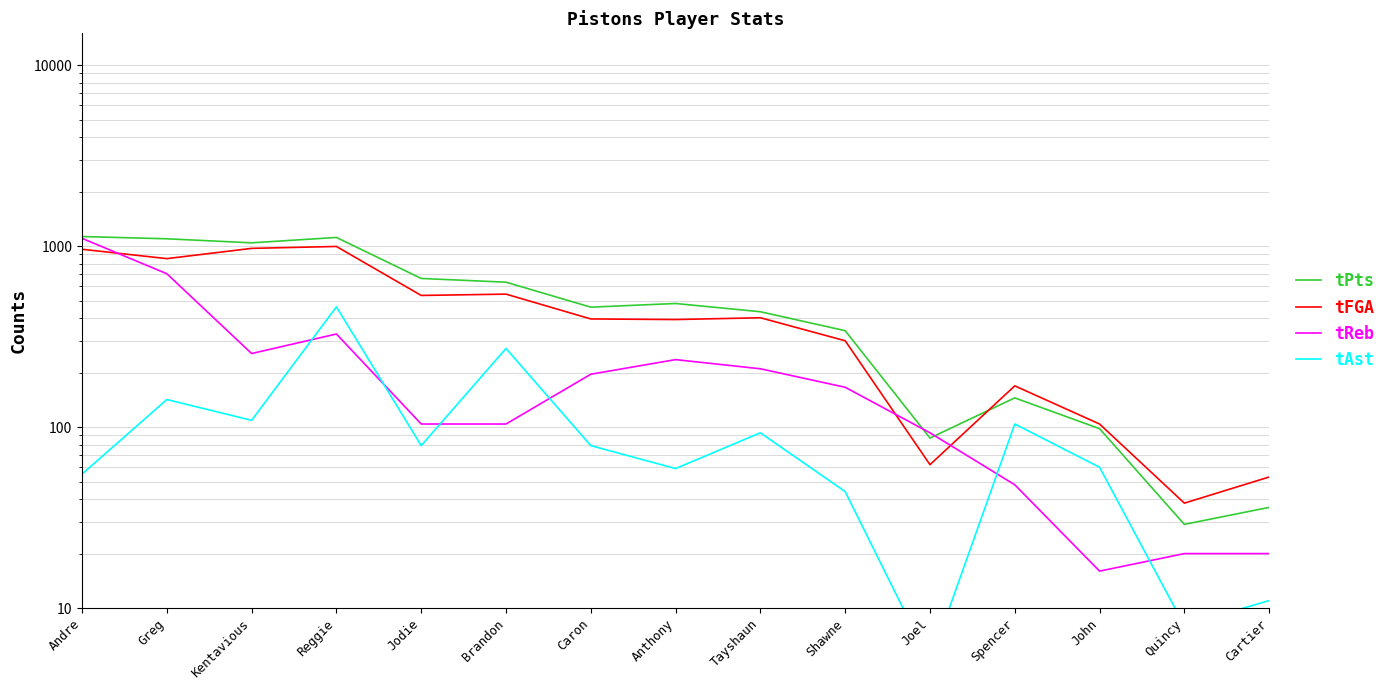

What is the difference between the tFGA values at Caron and Reggie?

600